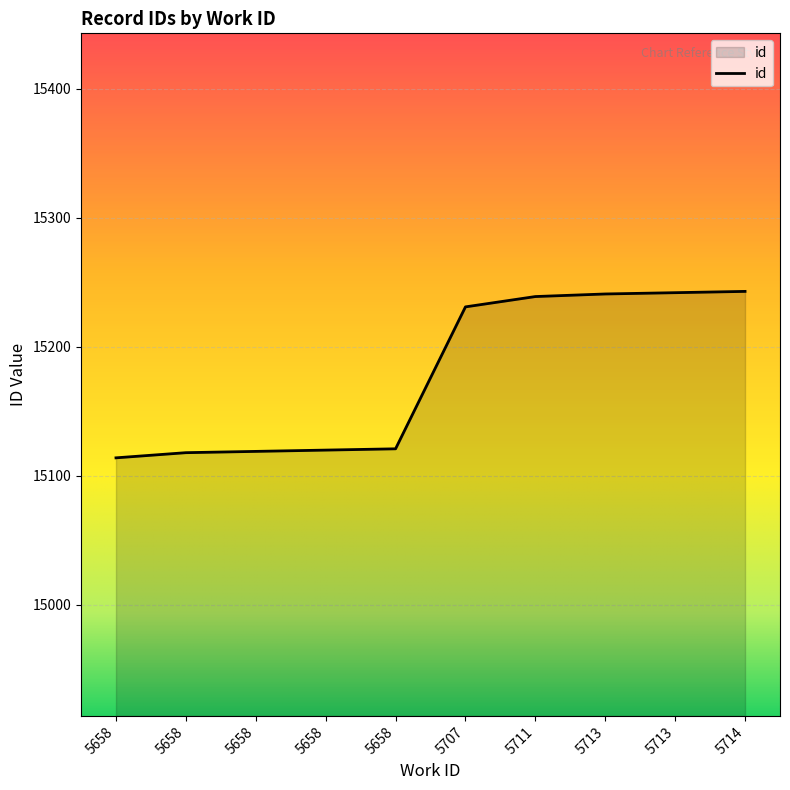

Is this an area chart (filled region under the line)?

Yes